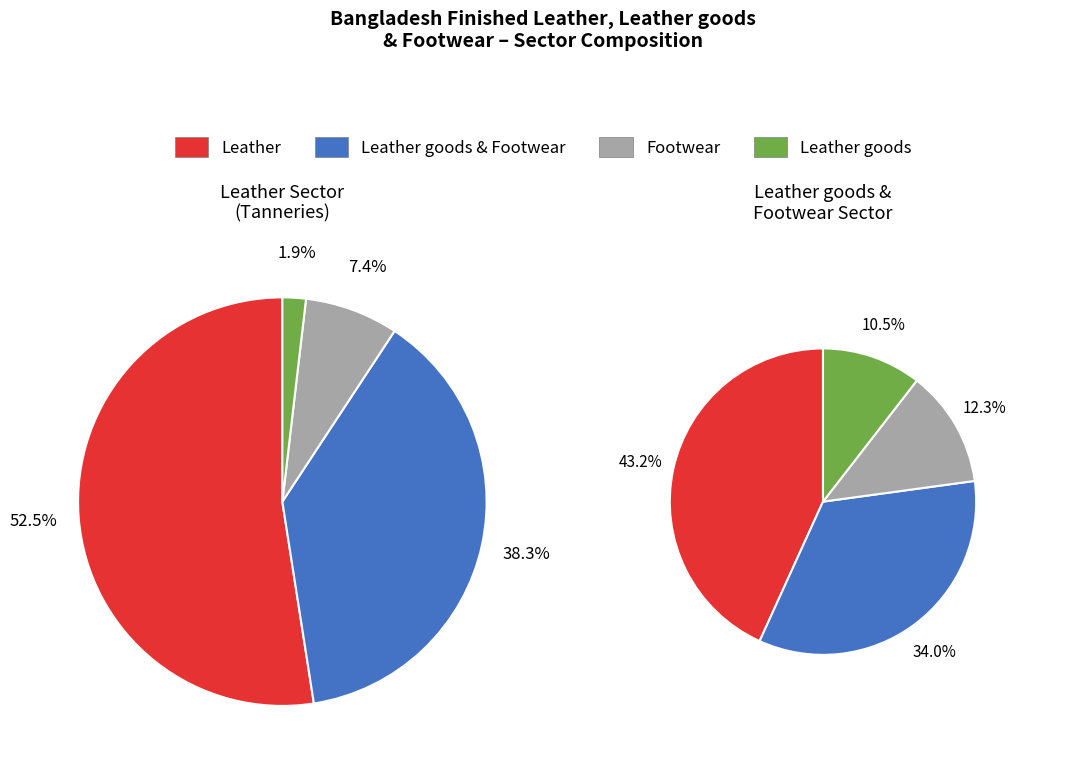

Which has a higher value, Leather goods & Footwear or Footwear?

Leather goods & Footwear